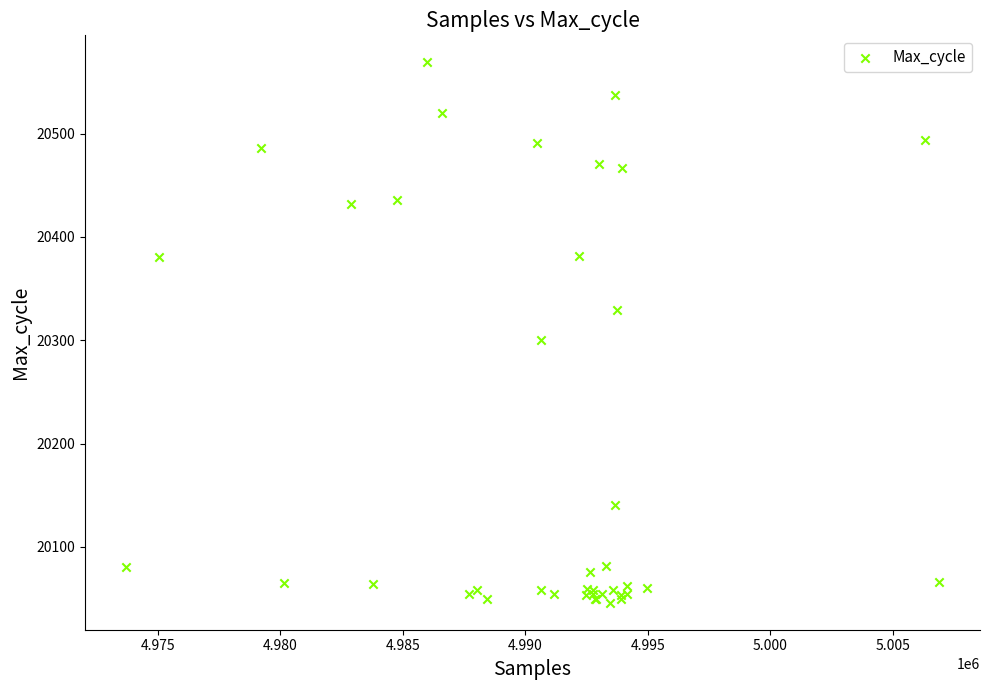

What Y value in the scatter plot is closest to 20307?

20300